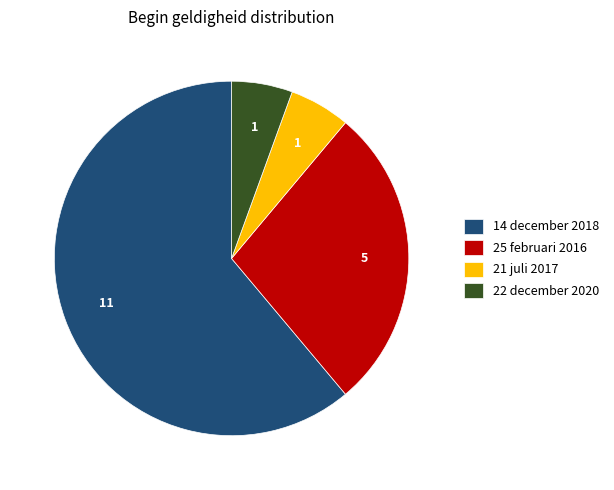

Between 21 juli 2017 and 14 december 2018, which is larger?

14 december 2018